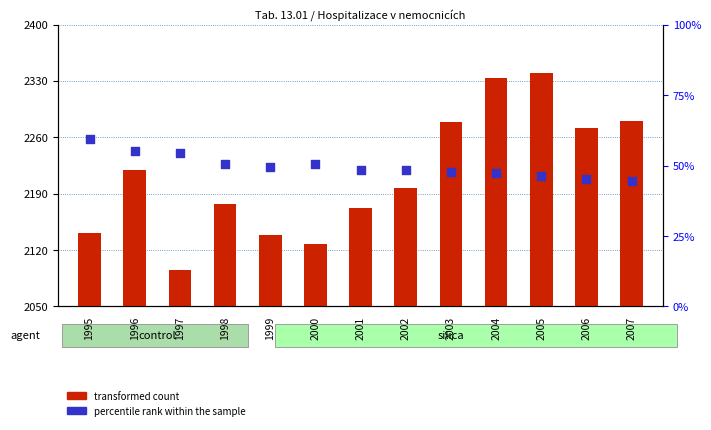

At how many categories does at least one series exceed 21?

13